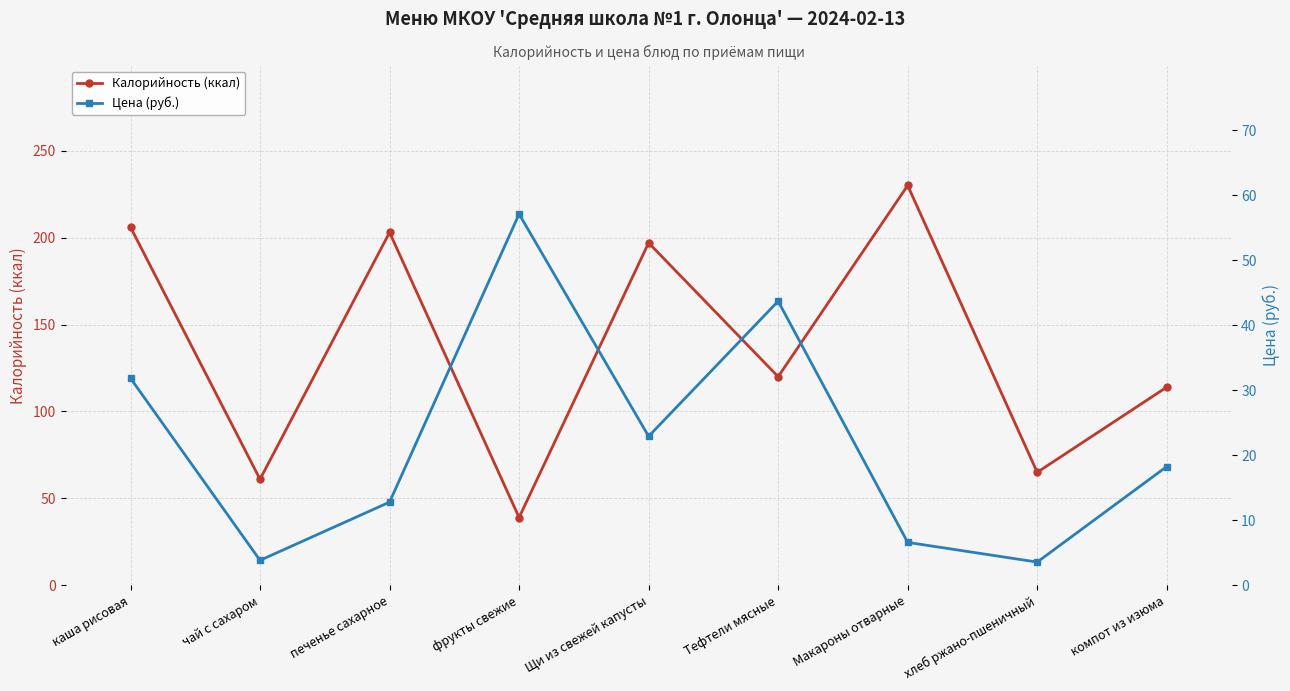

What is the total value across all series at Тефтели мясные?

163.7